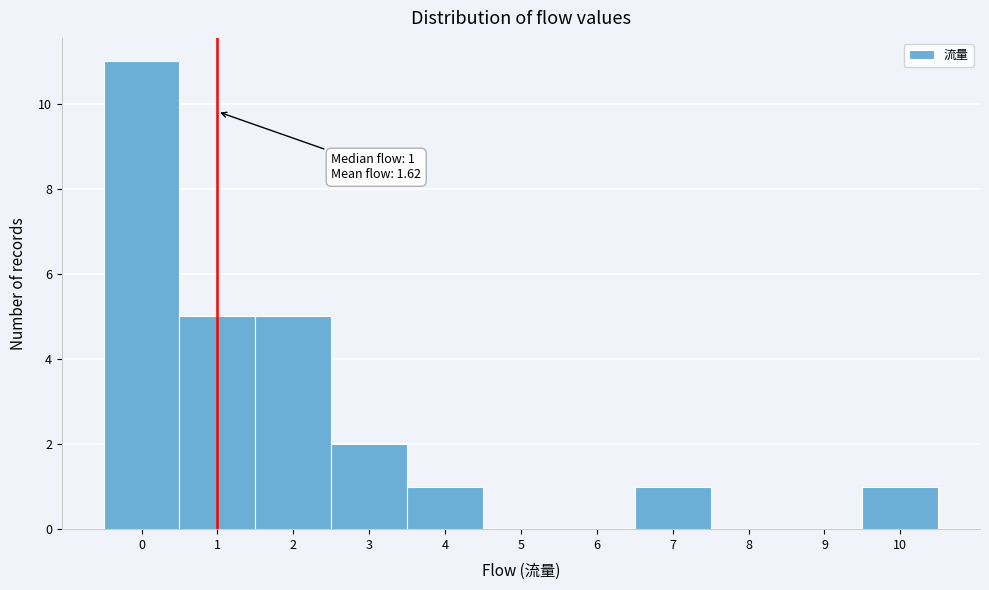

Which range on the x-axis has the tallest bar?

-0.5 to 0.5